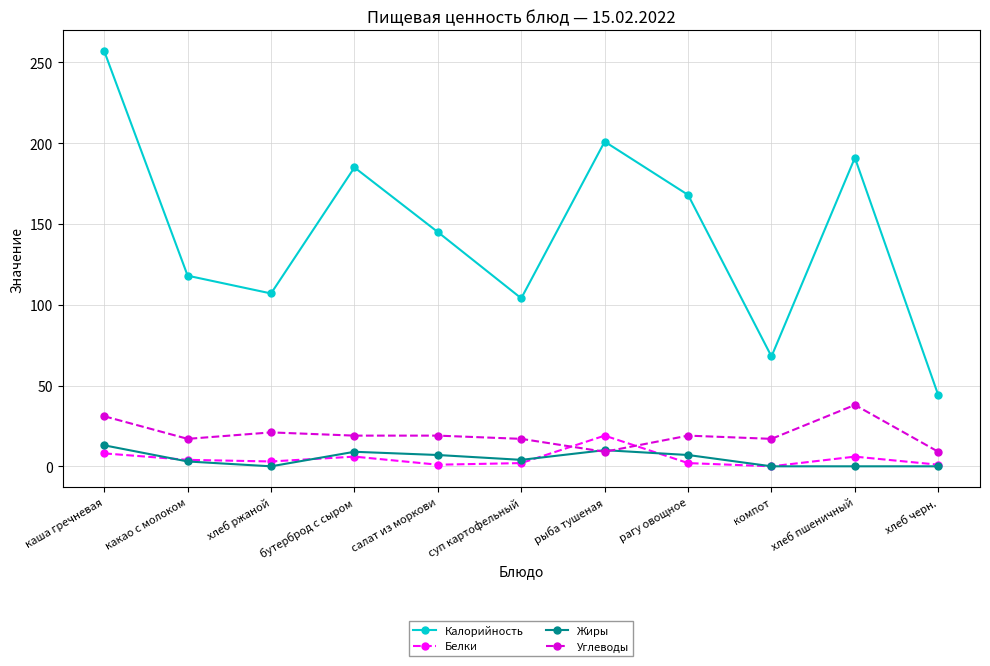

At which label does Белки first exceed 3?

каша гречневая